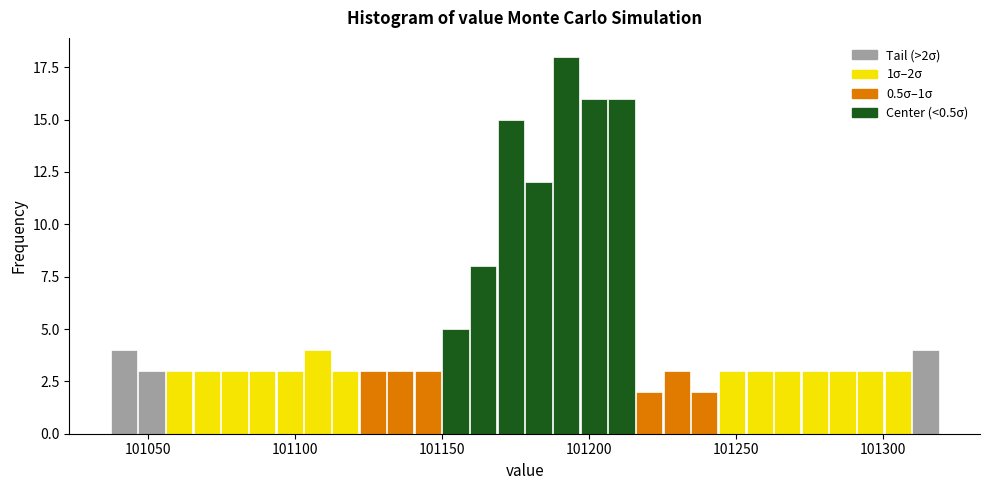

Read against the x-axis, roughly where is the centre of the tallest bar?

101190